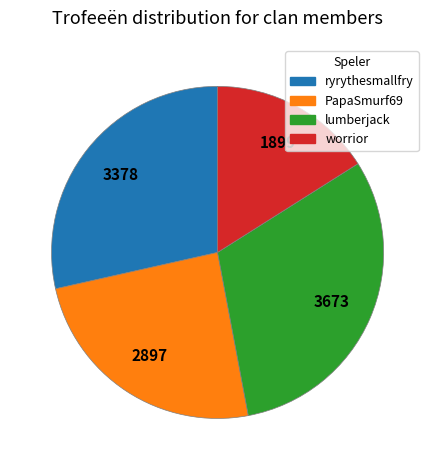

What is the ratio of the value at worrior to the value at ryrythesmallfry?

0.6